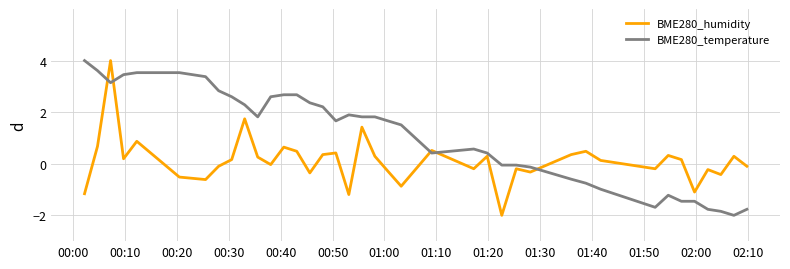

What is the difference between the maximum and minimum values in the BME280_humidity series?

6.0